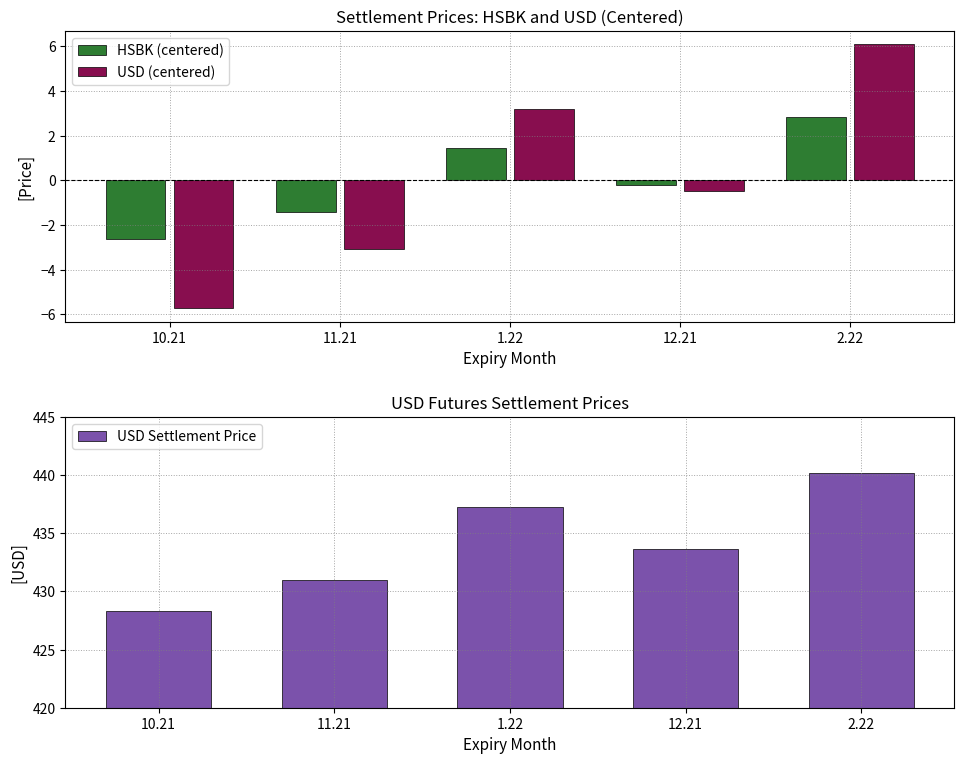

What is the spread (max minus min) of values at 10.21?

434.1